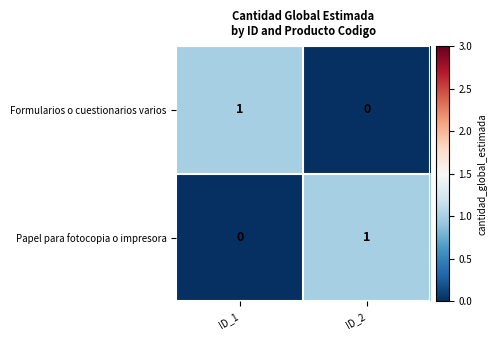

Which category has the lowest value in the Papel para fotocopia o impresora series?

ID_1